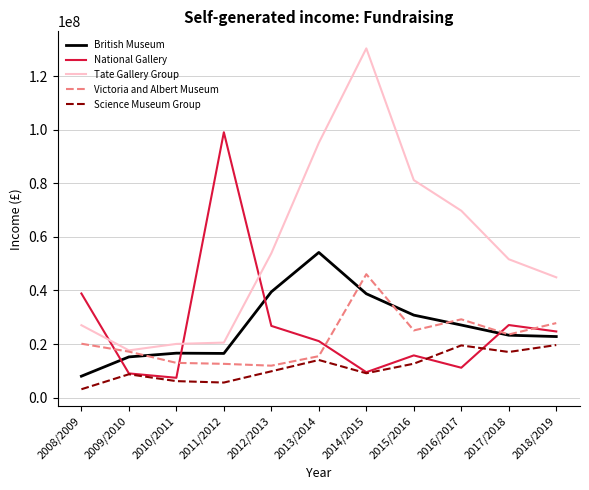

Is the value of Victoria and Albert Museum at 2015/2016 greater than the value of British Museum at 2016/2017?

No